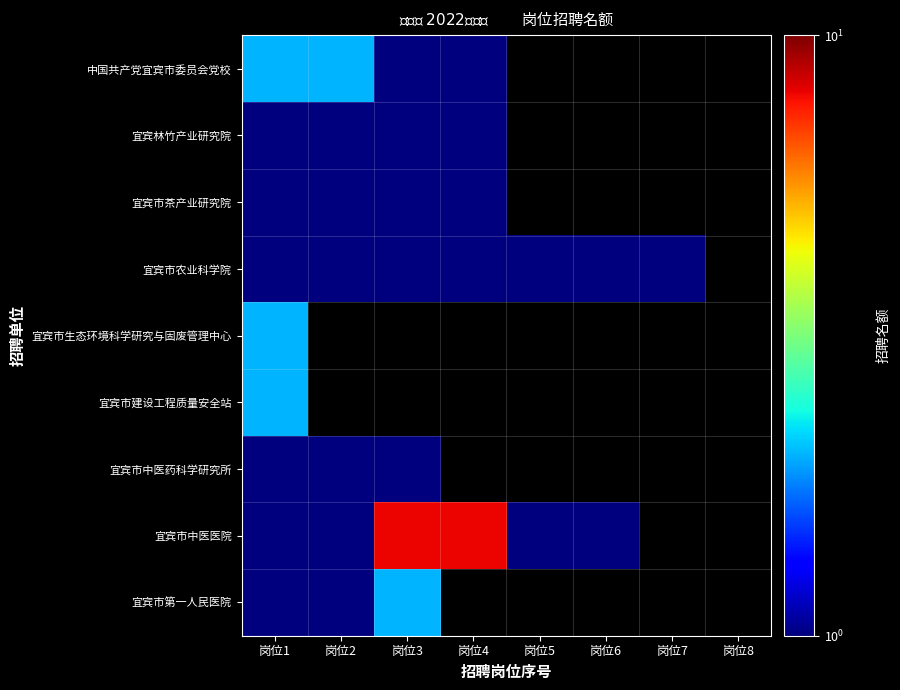

How many values in 宜宾市中医医院 are above zero?

6